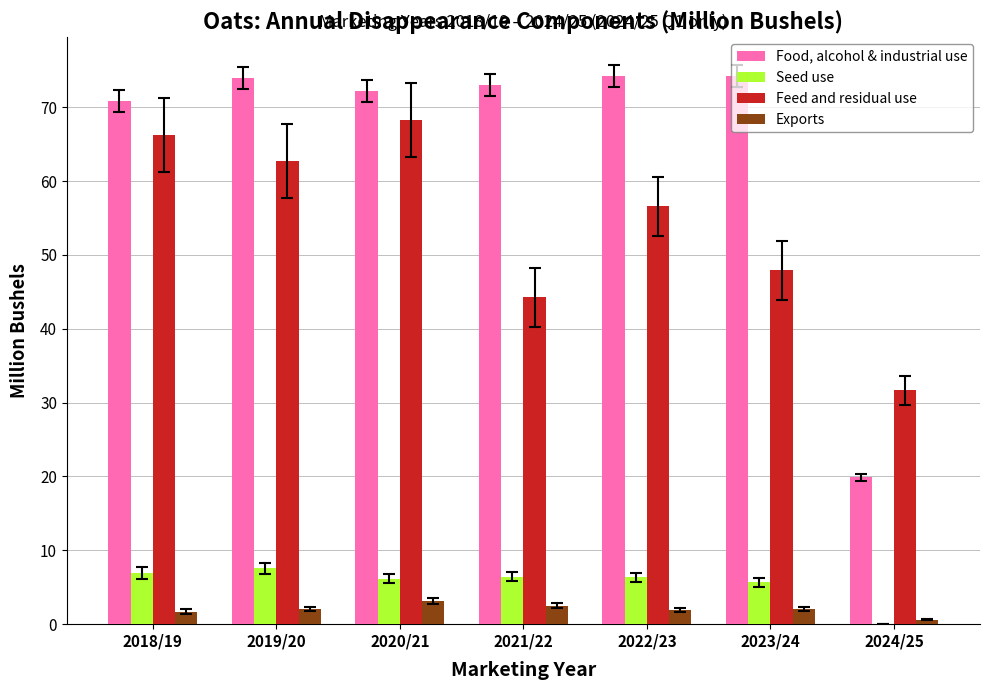

What is the highest value of the Exports series?

3.2